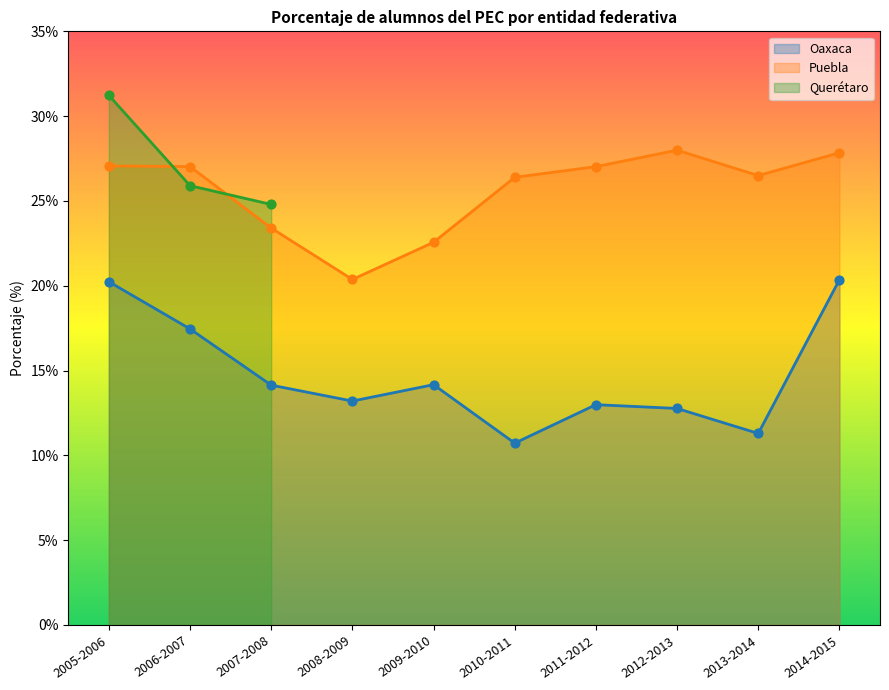

Which series has the largest total across all categories?

Puebla